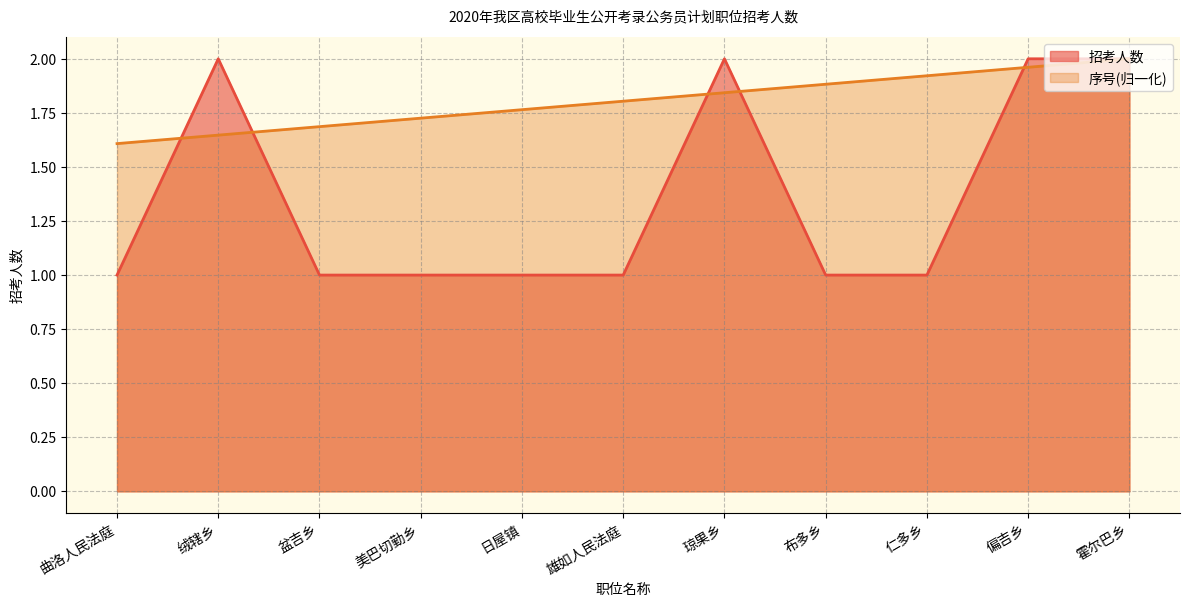

What is the total value across all series at 琼果乡?

3.8